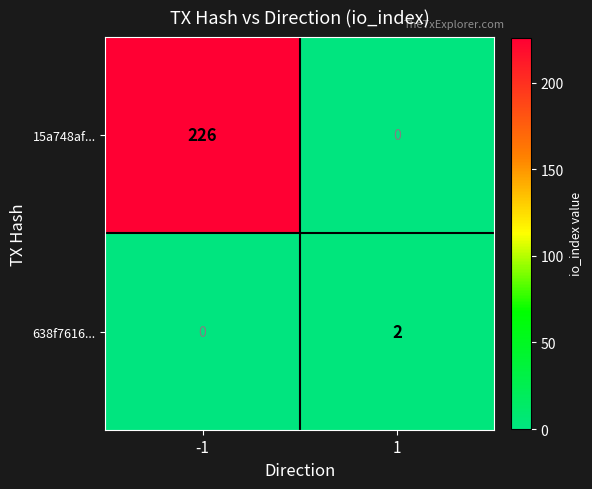

The 15a748af... series shows 226 at -1. True or false?

True